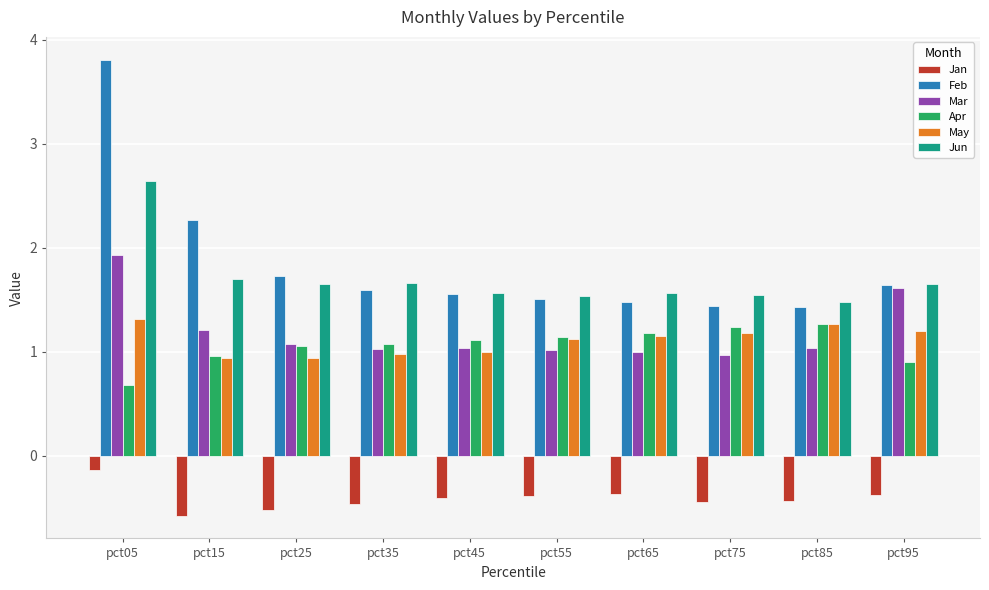

What is the sum of the May values at pct95 and pct25?

2.1